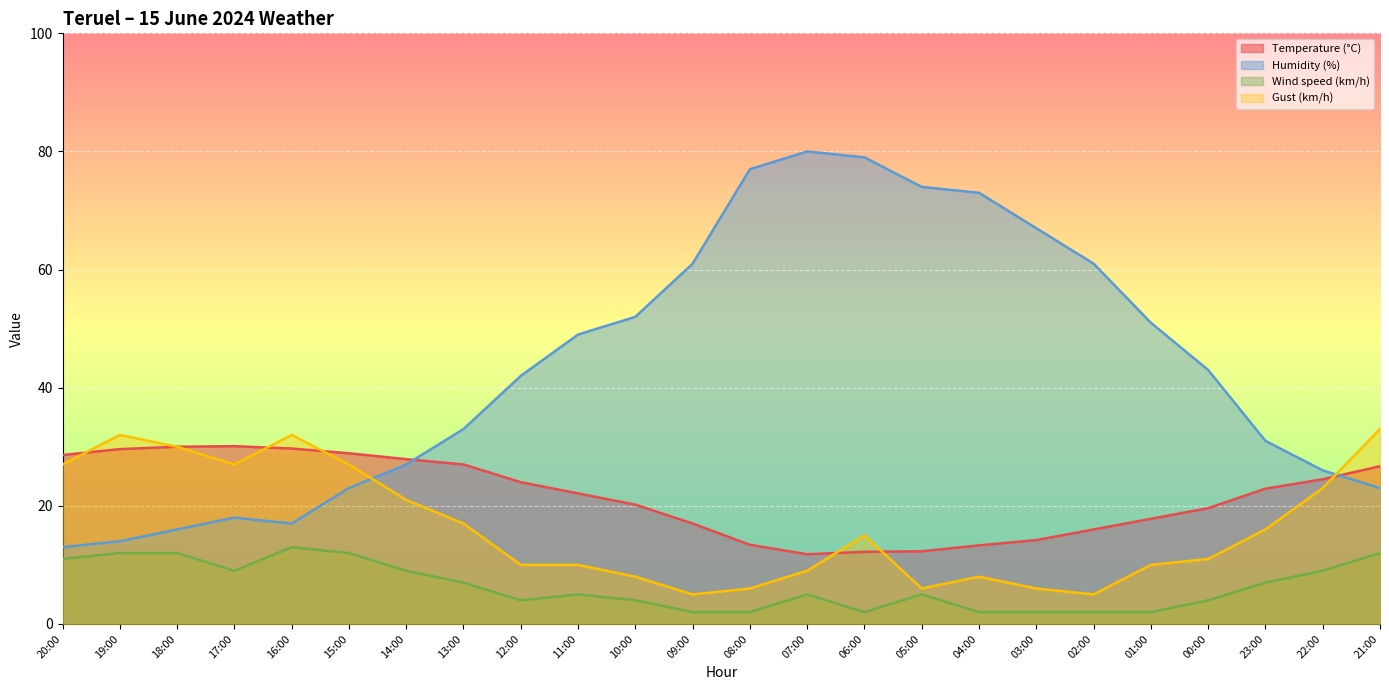

Which series has the largest total across all categories?

Humidity (%)